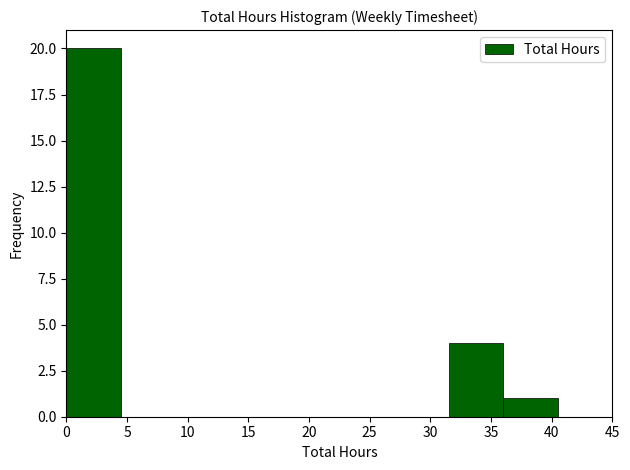

Reading left to right, list every bar in this chart as the range it spans on the x-axis followed by its height. The values are not printed on the chart, so give them approximately, as read against the axis.

0.0 to 4.5: 20
4.5 to 9.0: 0
9.0 to 13.5: 0
13.5 to 18.0: 0
18.0 to 22.5: 0
22.5 to 27.0: 0
27.0 to 31.5: 0
31.5 to 36.0: 4
36.0 to 40.5: 1
40.5 to 45.0: 0